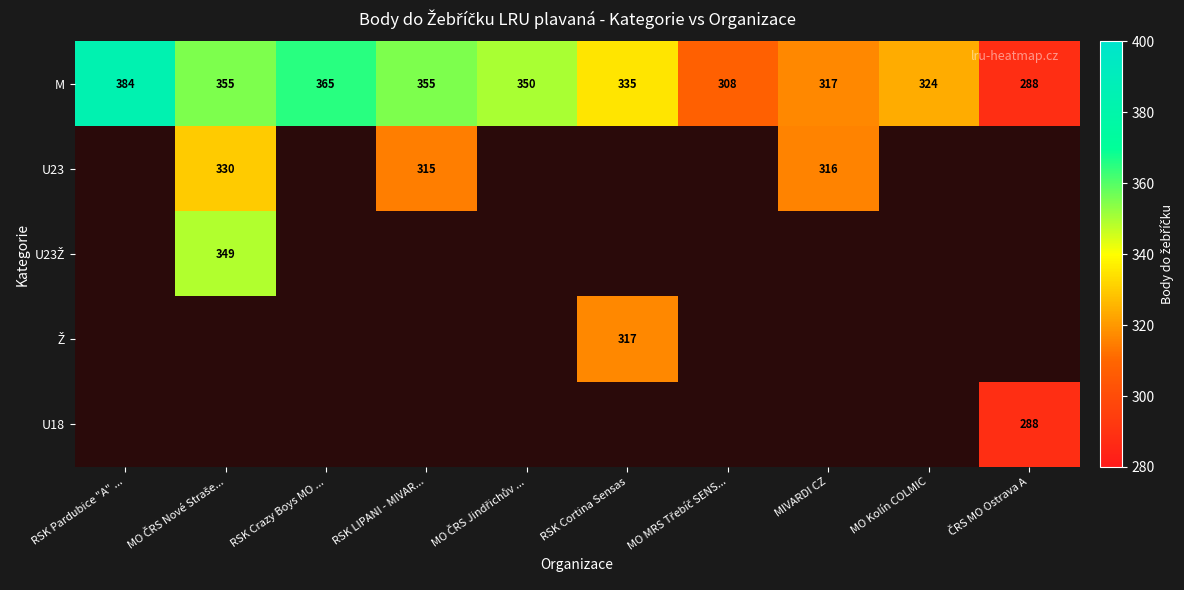

What is the highest value of the M series?

384